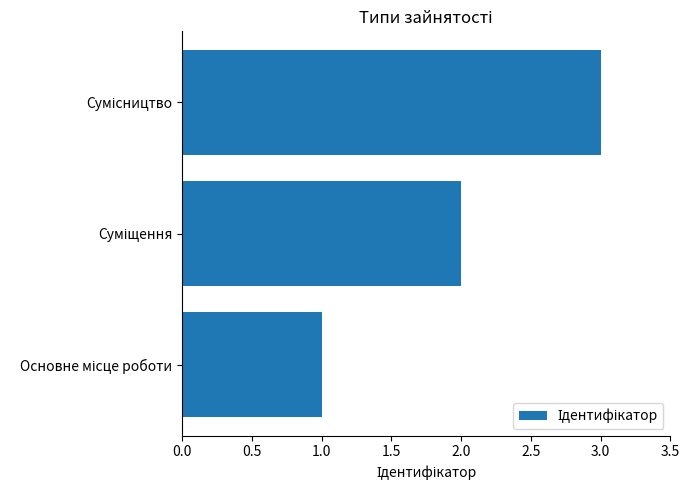

How many bars are there in total?

3